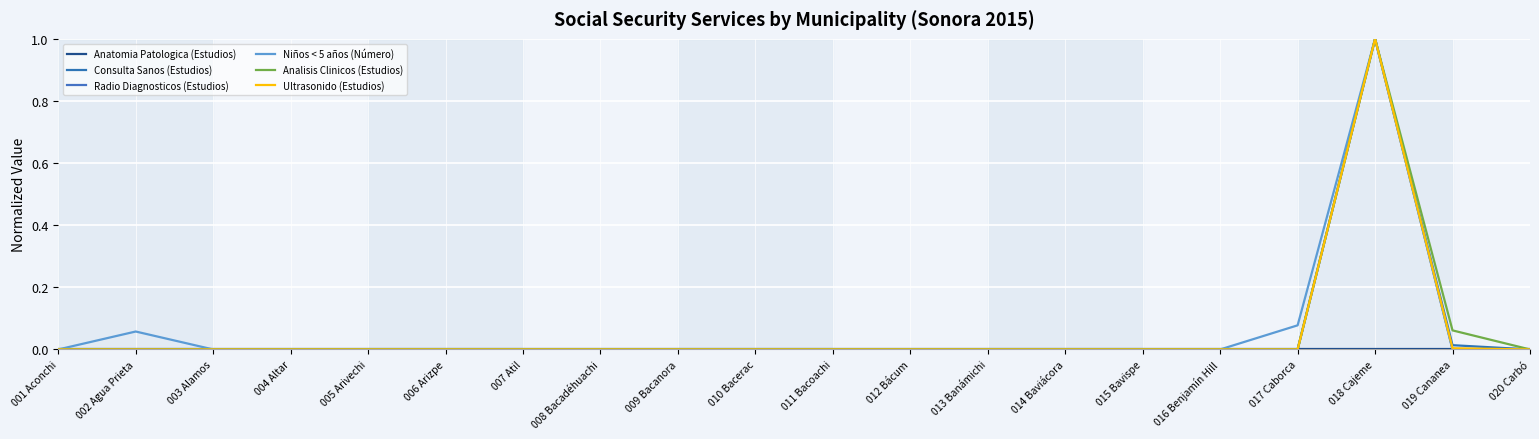

Count the number of data series in this chart.

6